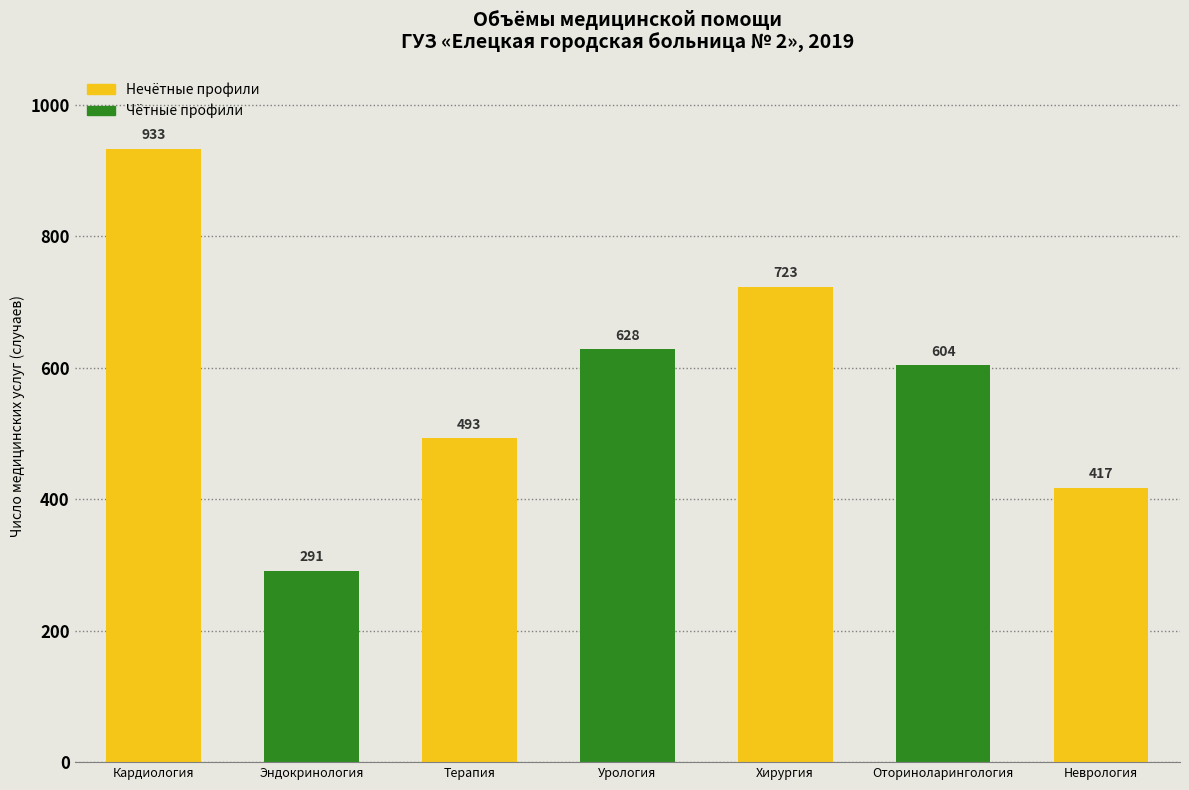

Reading left to right, extract all data points from this chart.

933	291	493	628	723	604	417